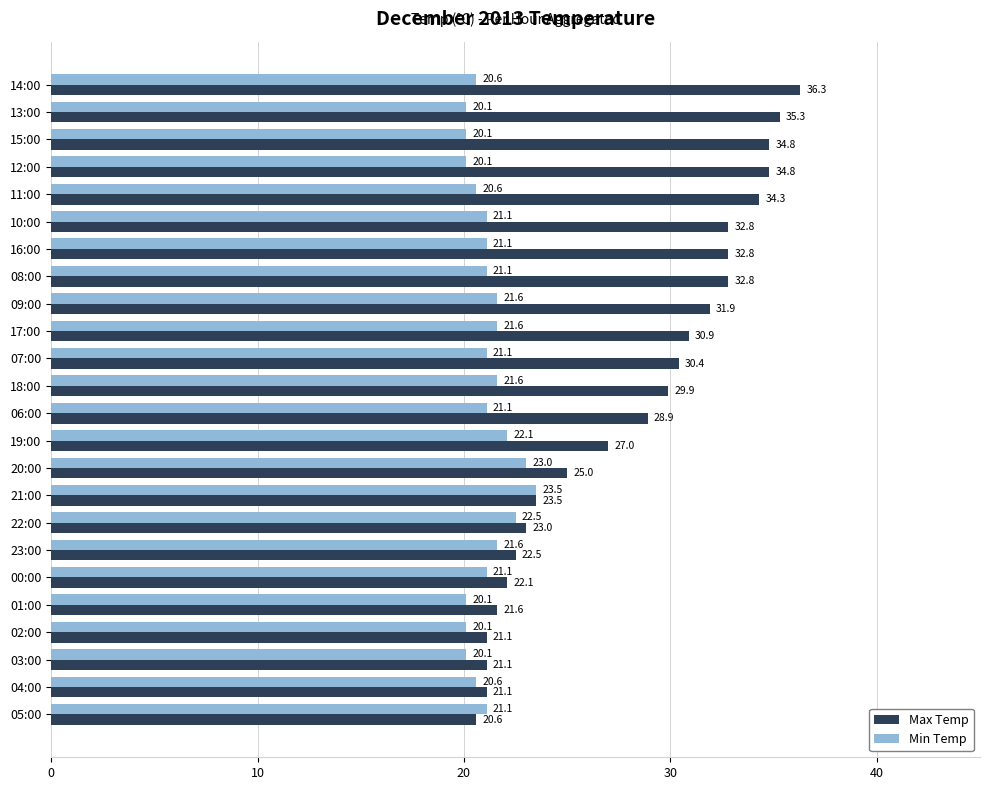

What is the sum of all Min Temp values?

507.6